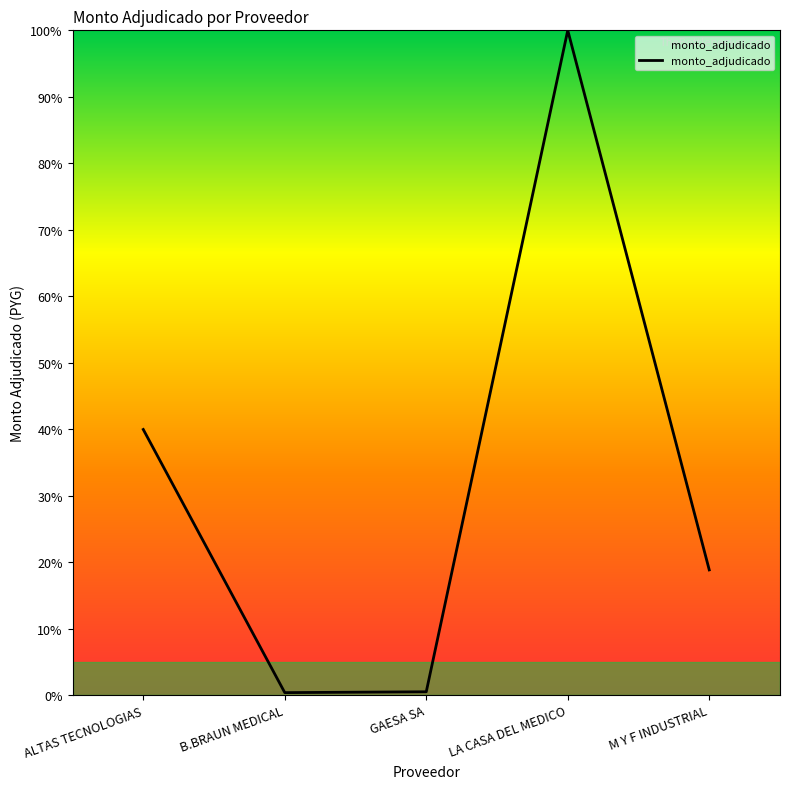

True or false: the data has more than 1 interior local peaks.

False